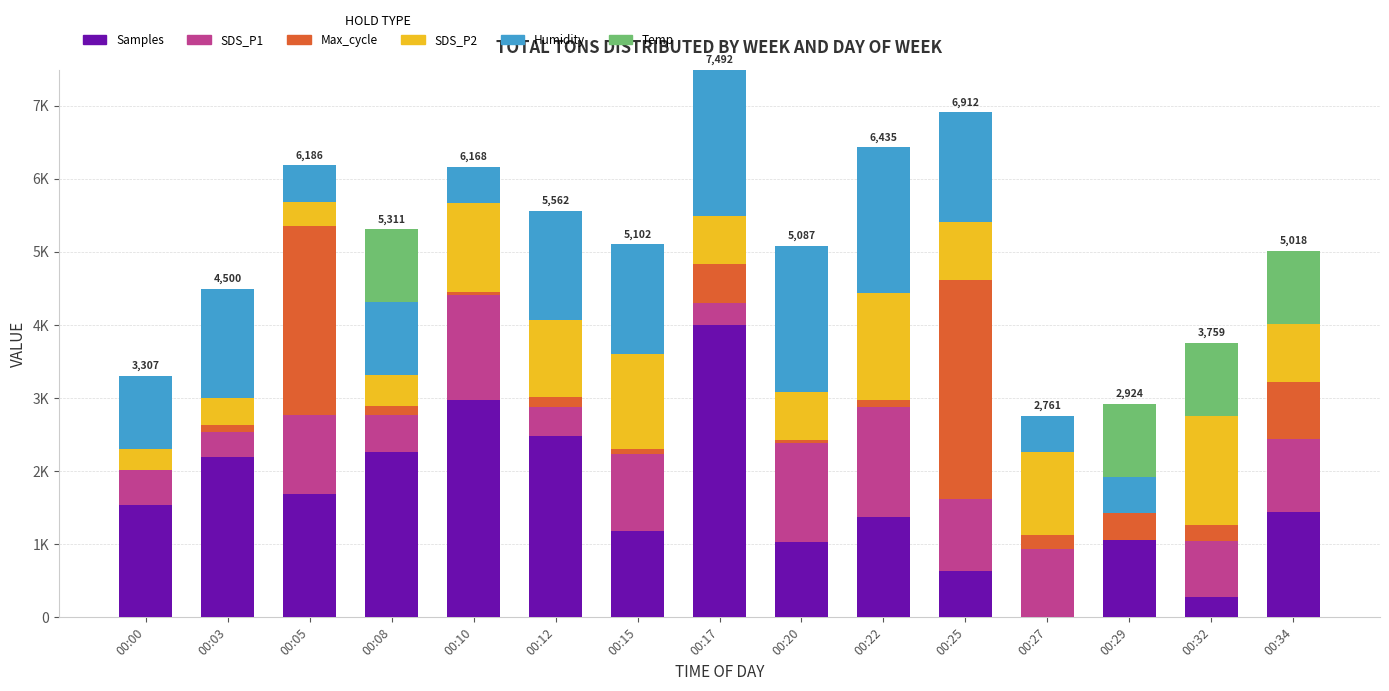

Does the chart contain stacked bars?

Yes